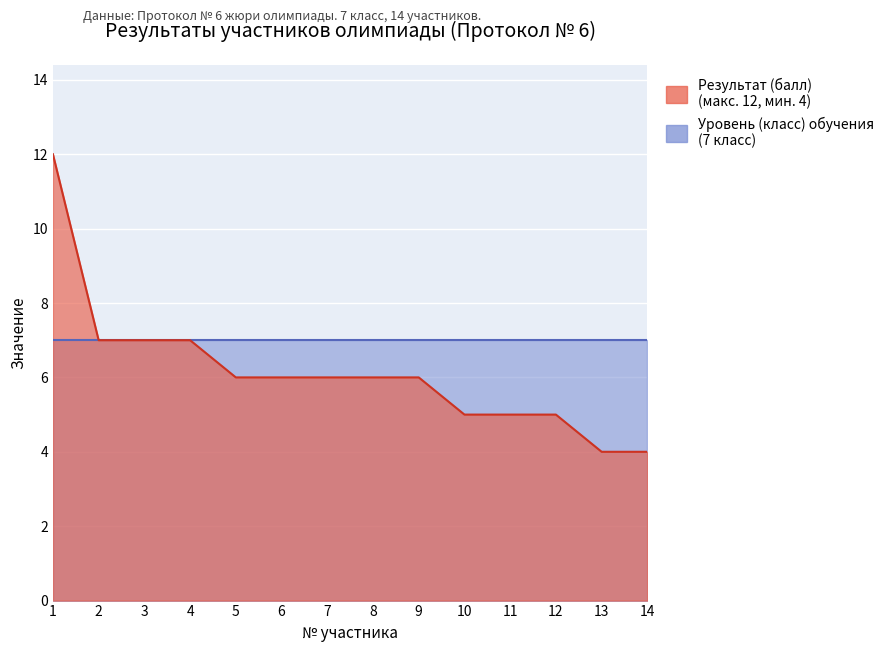

What is the value of the 7th point from the left?

6